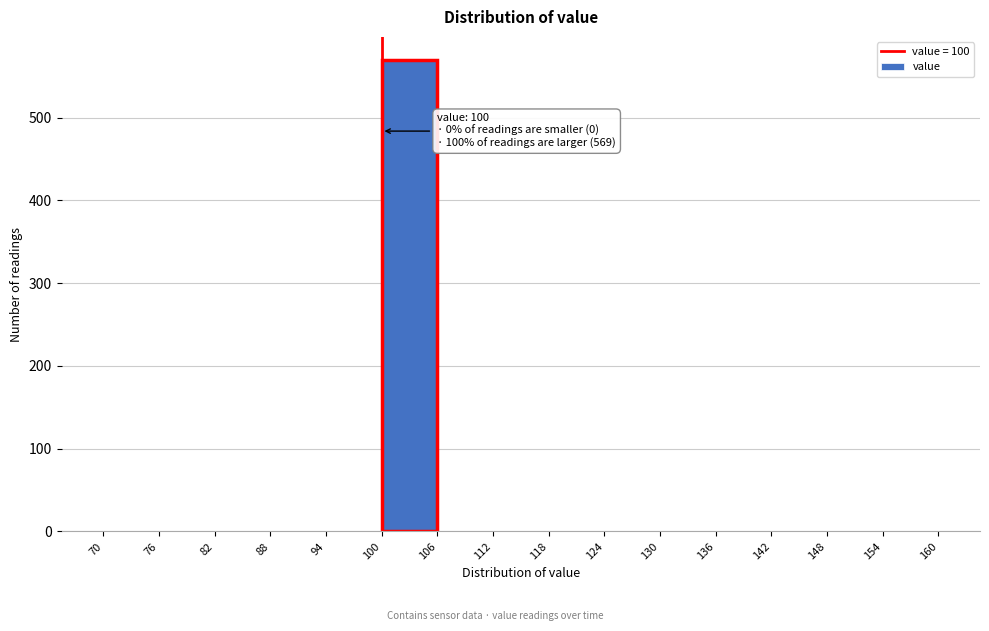

Over which range of the x-axis is the bar tallest?

100 to 106